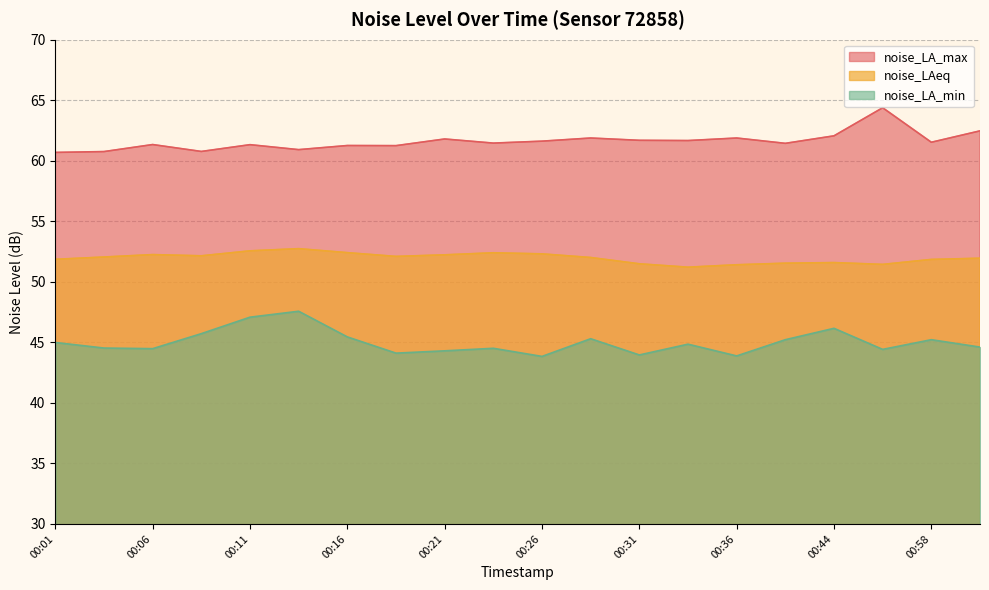

What position from the right is 00:41?

5